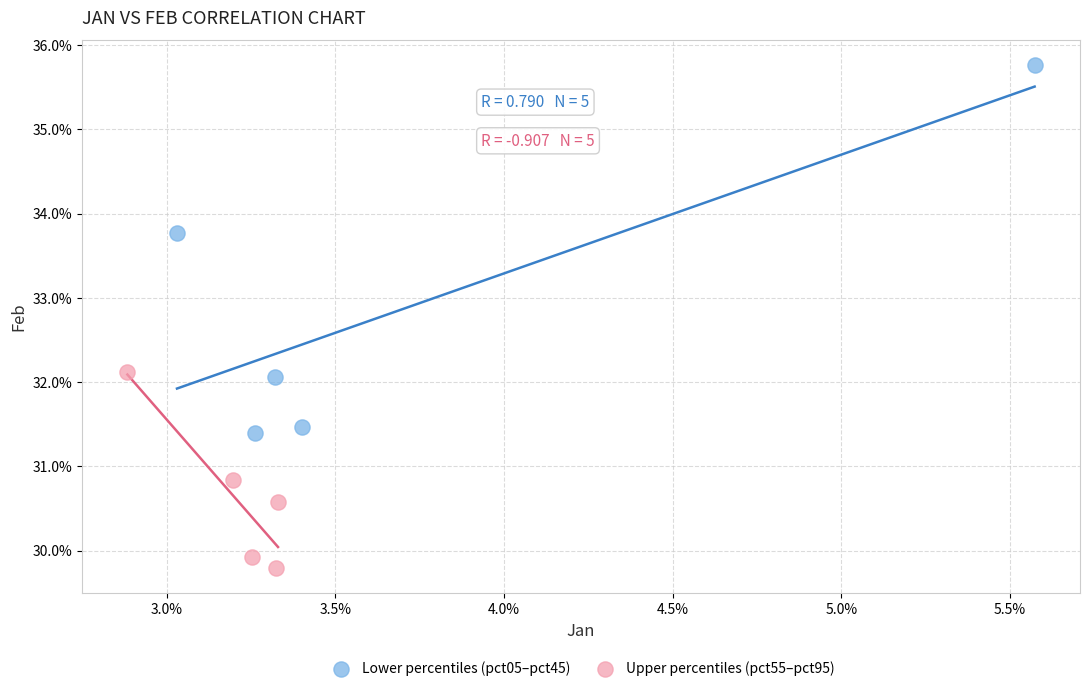

Which series has the largest Y range (max minus min)?

Lower percentiles (pct05–pct45)